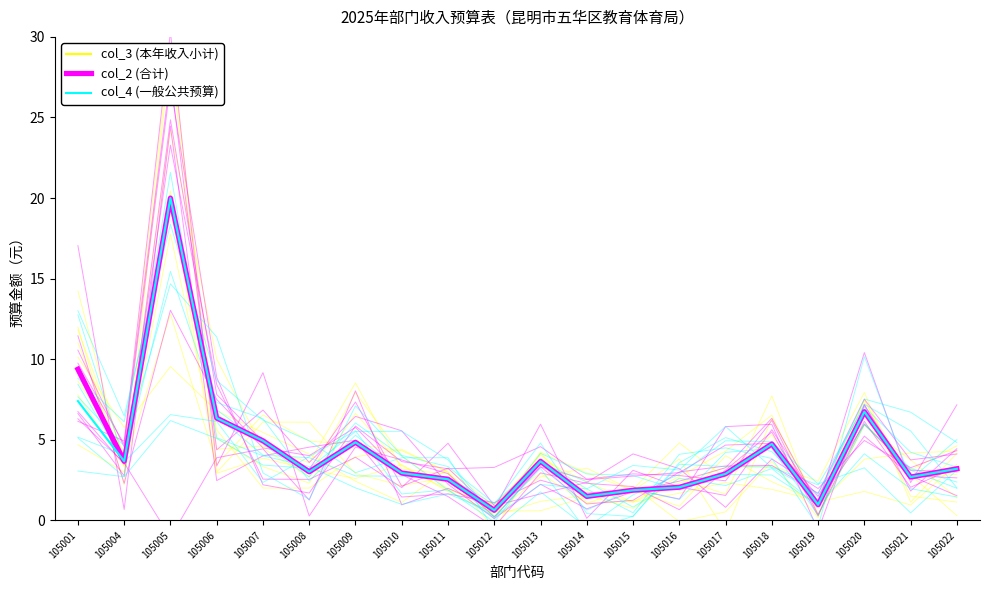

True or false: col_3 (本年收入小计) and col_2 (合计) intersect in this chart.

False